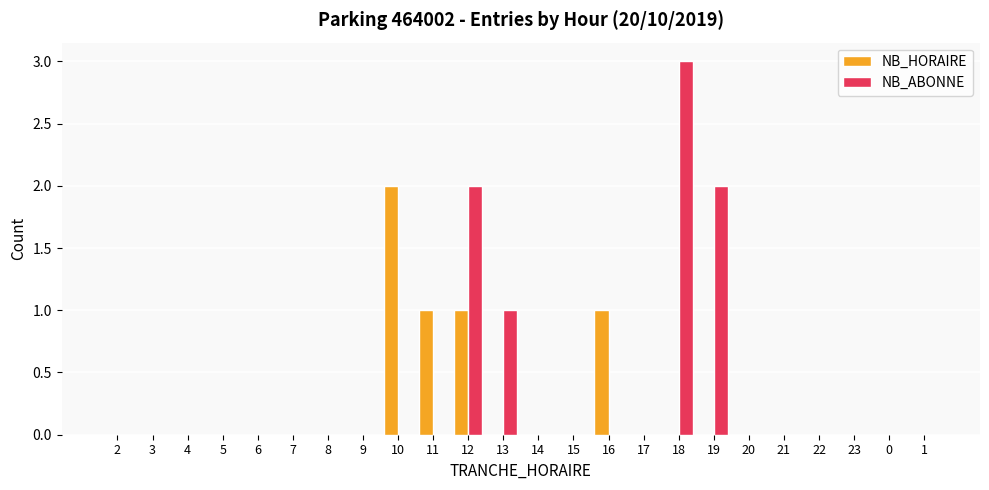

Which series changed the most between 5 and 16?

NB_HORAIRE